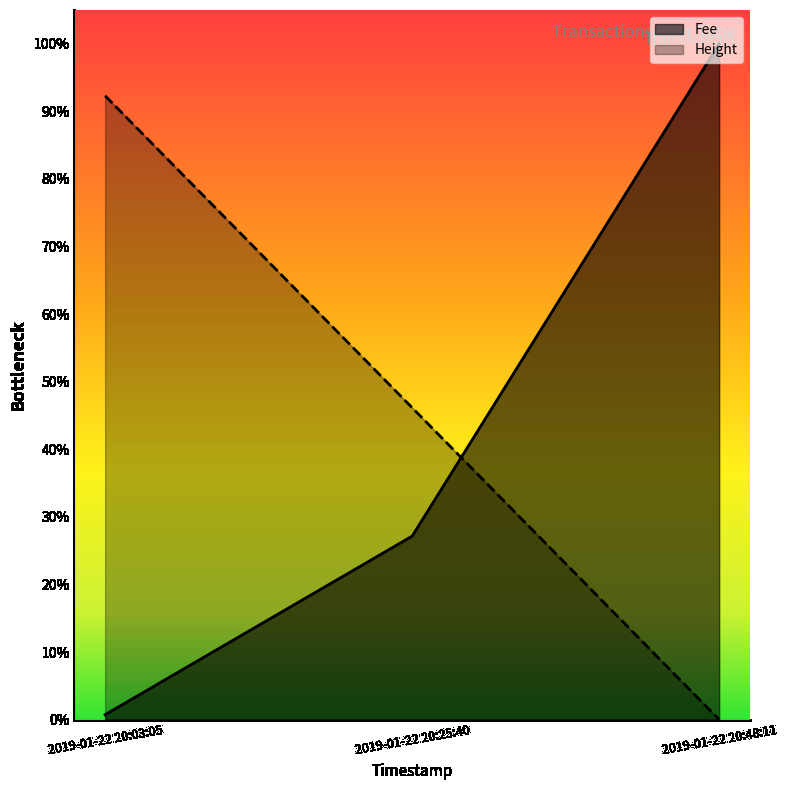

What is the approximate value of Height at 2019-01-22 20:25:40?

0.5